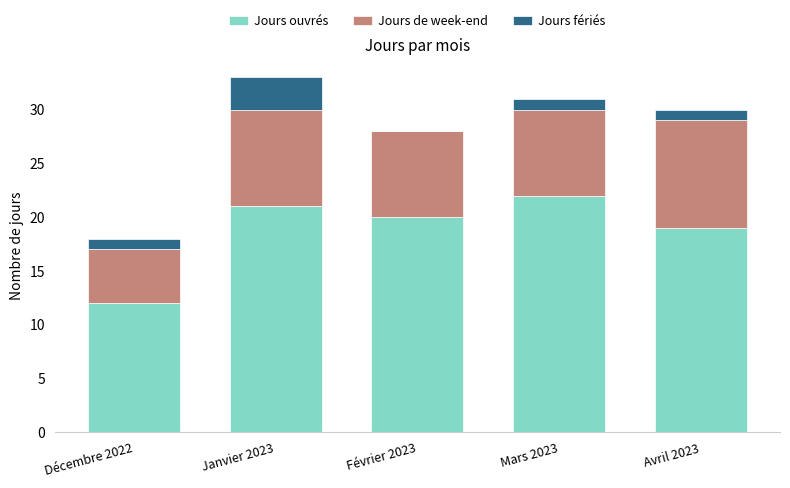

How many distinct data groups are displayed?

3